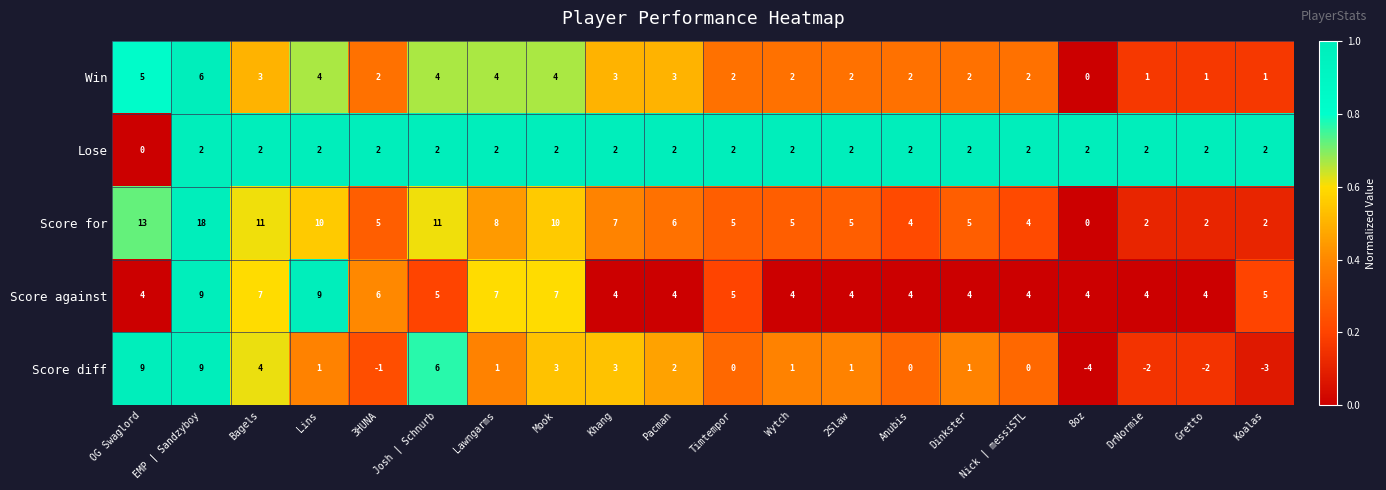

At which label does Score for first exceed 5?

OG Swaglord